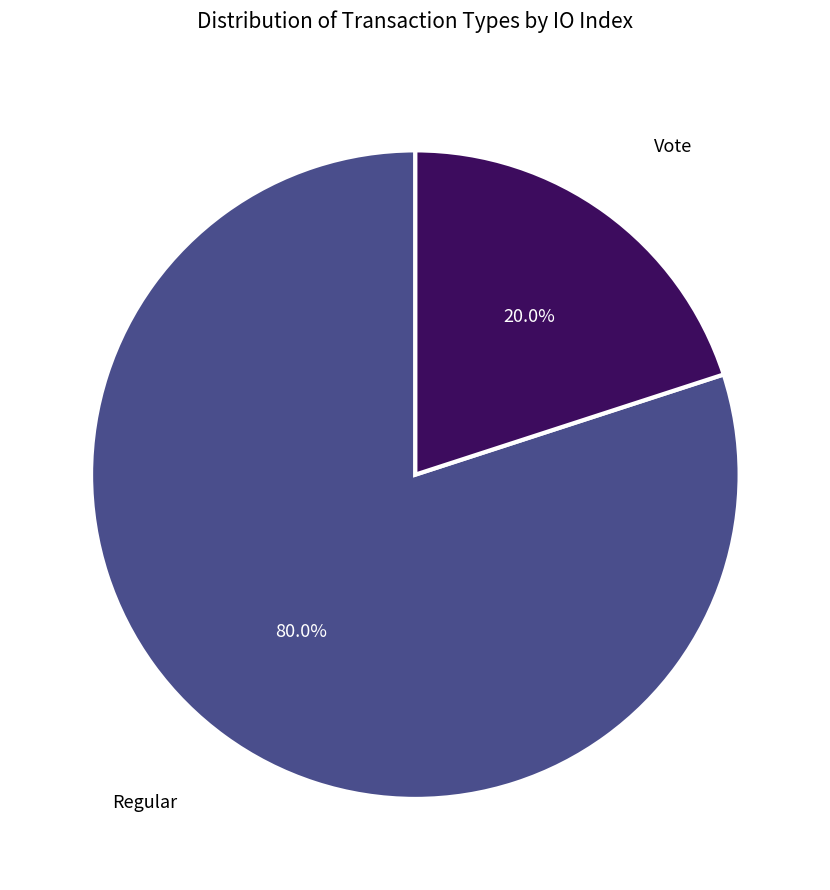

Which category has the smallest portion of the pie?

Vote